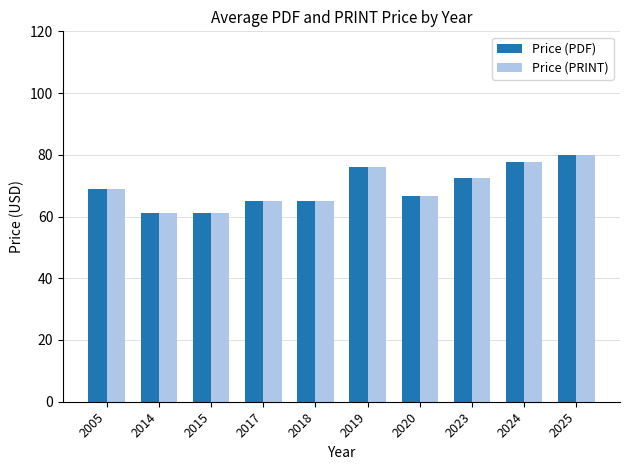

What are all the series names shown in the legend?

Price (PDF), Price (PRINT)